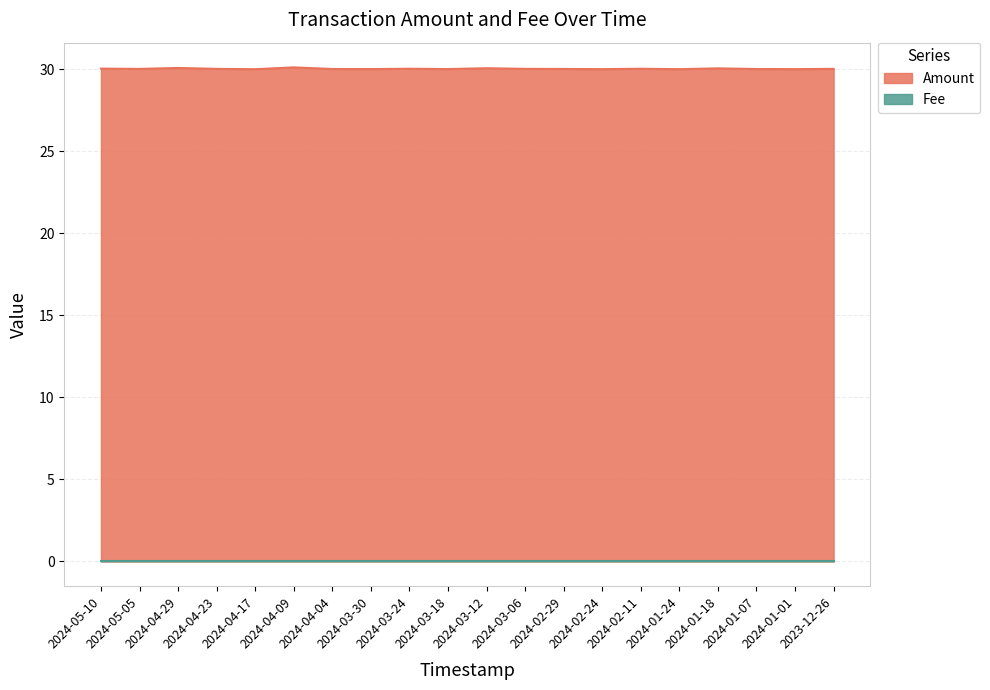

Rank the categories by value from lowest to highest.

2024-04-17, 2024-01-24, 2024-02-24, 2024-01-01, 2024-03-30, 2024-03-18, 2024-01-07, 2024-04-04, 2024-02-29, 2024-05-05, 2024-04-23, 2023-12-26, 2024-03-06, 2024-02-11, 2024-03-24, 2024-05-10, 2024-01-18, 2024-03-12, 2024-04-29, 2024-04-09